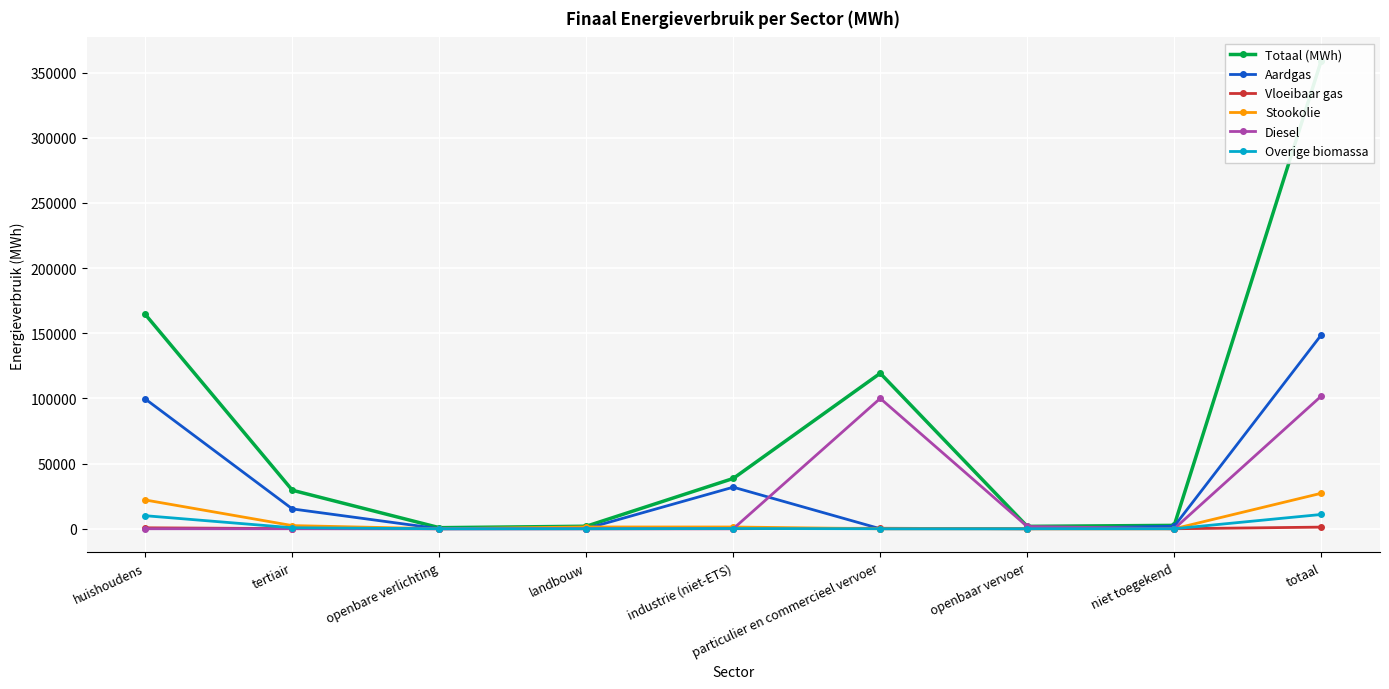

Rank the categories by Totaal (MWh) value from lowest to highest.

openbare verlichting, openbaar vervoer, landbouw, niet toegekend, tertiair, industrie (niet-ETS), particulier en commercieel vervoer, huishoudens, totaal